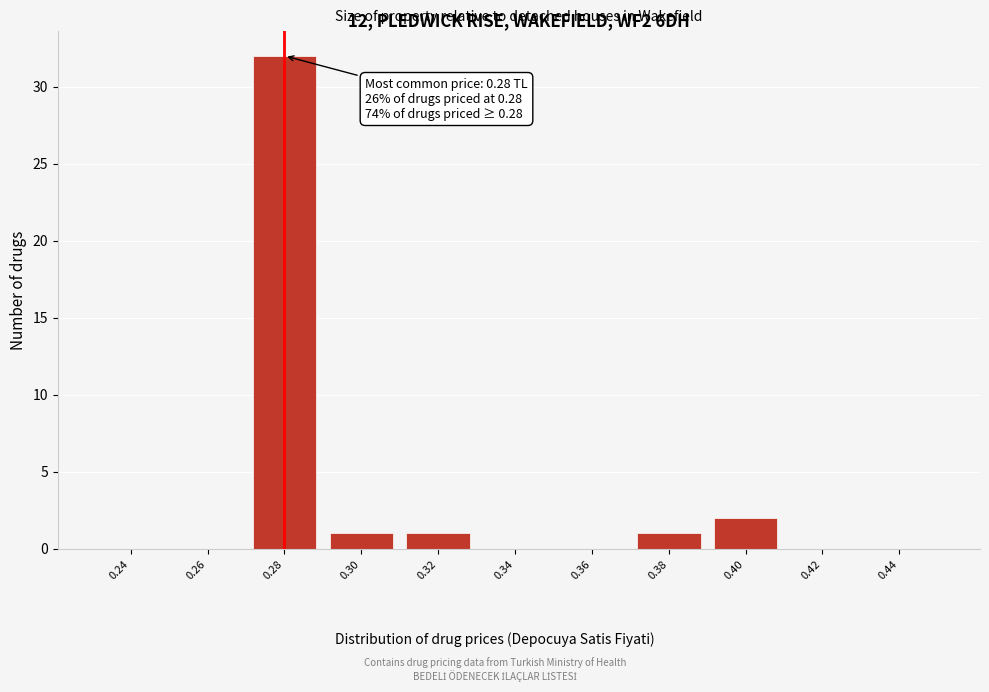

Which has a higher value, 0.40 or 0.44?

0.40